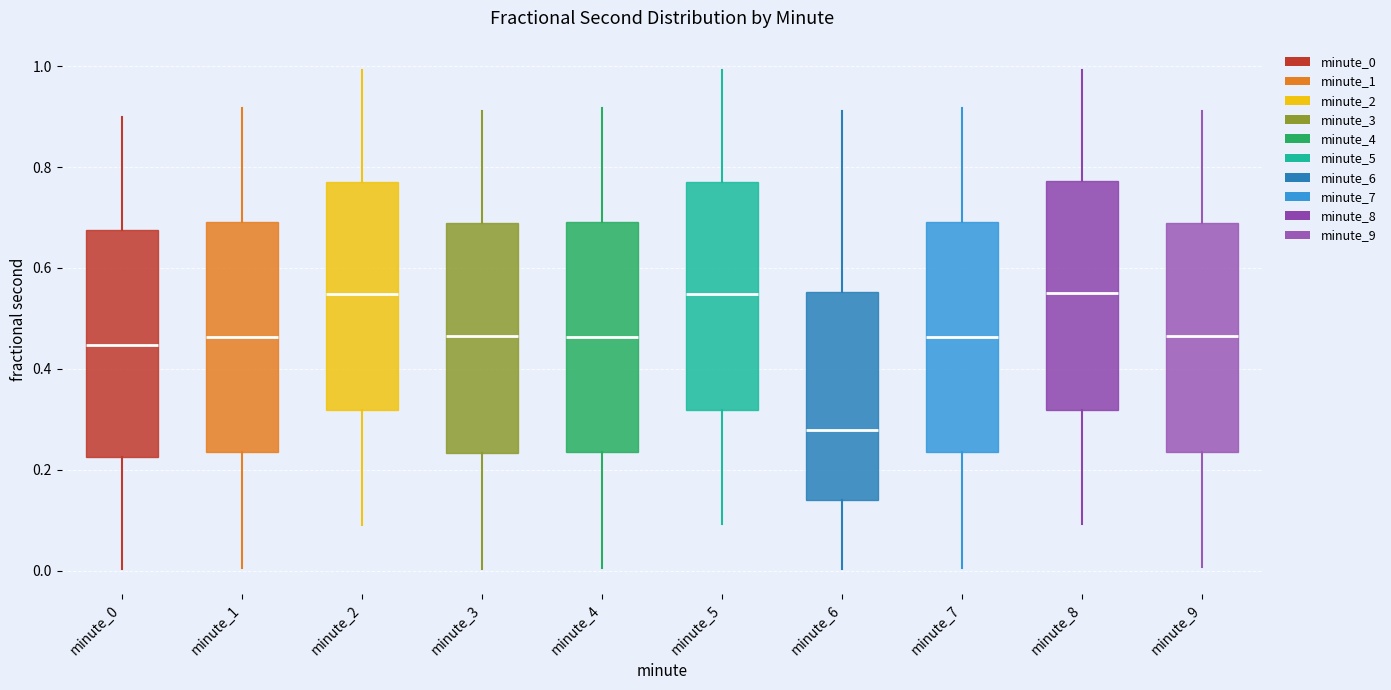

Reading left to right, transcribe this box plot: for each box, give where its median line is, the range the box spans, and where its two whiskers end, as read against the y-axis. The values are not printed on the chart, so give them approximately, as read against the axis.

minute_0: median 0.44, box 0.22 to 0.68, whiskers 0.00 to 0.90
minute_1: median 0.46, box 0.24 to 0.70, whiskers 0.00 to 0.92
minute_2: median 0.54, box 0.32 to 0.78, whiskers 0.10 to 1.00
minute_3: median 0.46, box 0.24 to 0.68, whiskers 0.00 to 0.92
minute_4: median 0.46, box 0.24 to 0.70, whiskers 0.00 to 0.92
minute_5: median 0.54, box 0.32 to 0.78, whiskers 0.10 to 1.00
minute_6: median 0.28, box 0.14 to 0.56, whiskers 0.00 to 0.92
minute_7: median 0.46, box 0.24 to 0.70, whiskers 0.00 to 0.92
minute_8: median 0.54, box 0.32 to 0.78, whiskers 0.10 to 1.00
minute_9: median 0.46, box 0.24 to 0.68, whiskers 0.00 to 0.92